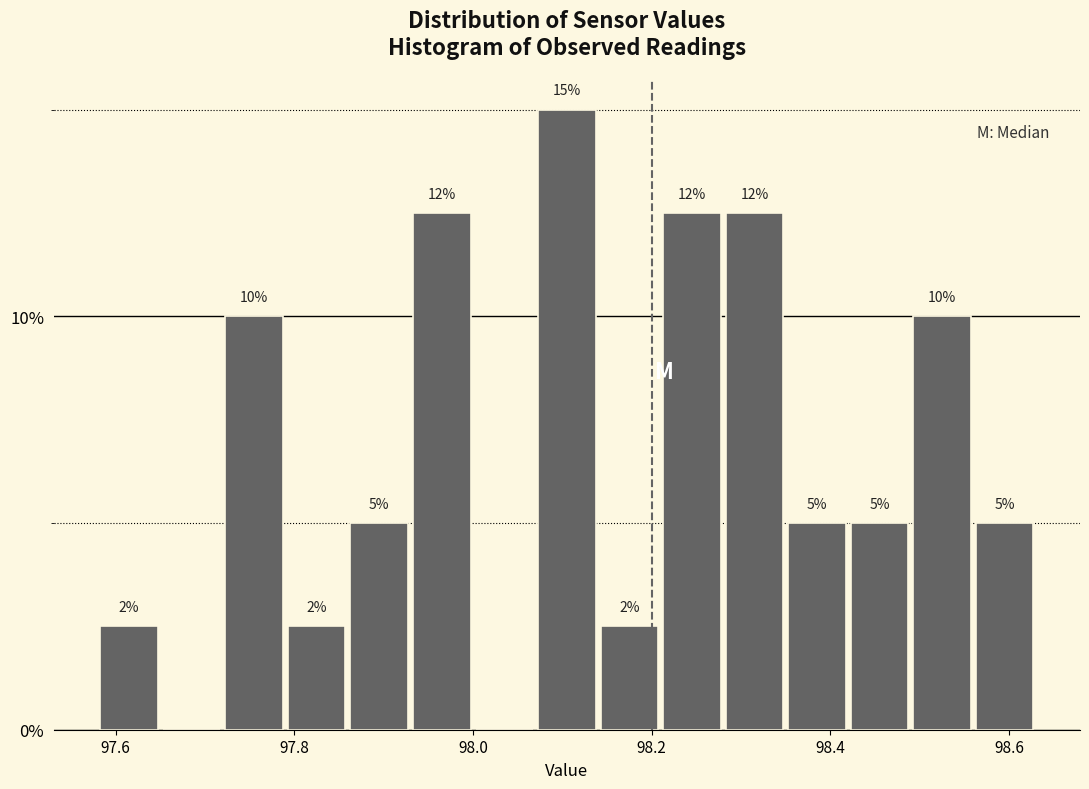

Around what value on the x-axis is the tallest bar? Give the approximate position of its centre, as read against the axis.

98.10